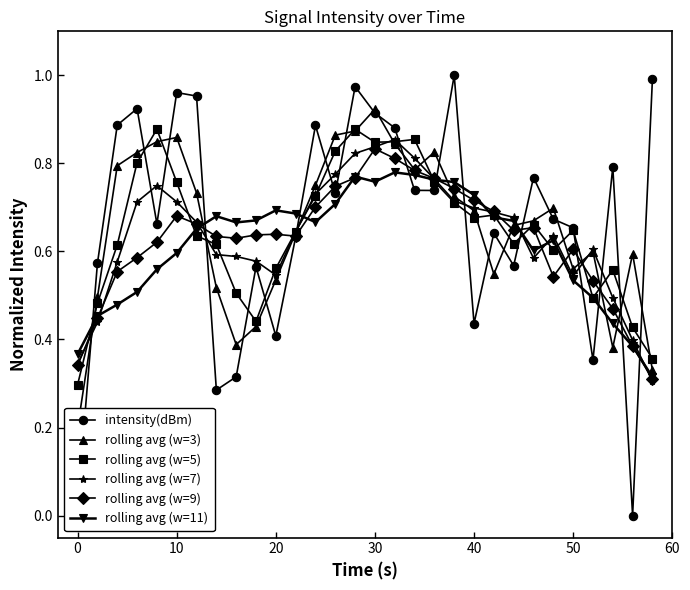

Which series ends up on top after the final intersection of rolling avg (w=3) and intensity(dBm)?

intensity(dBm)